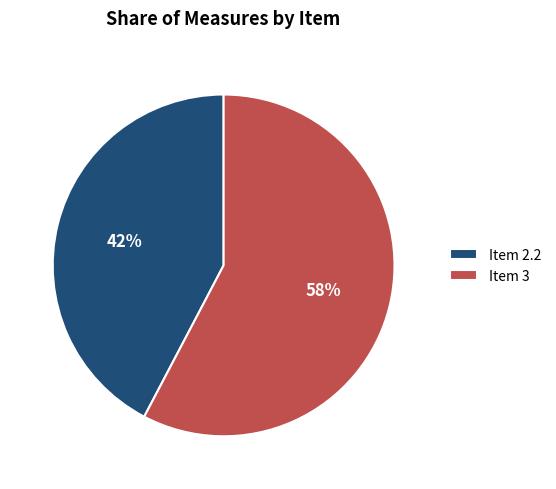

Combined, do Item 3 and Item 2.2 account for over 50%?

Yes